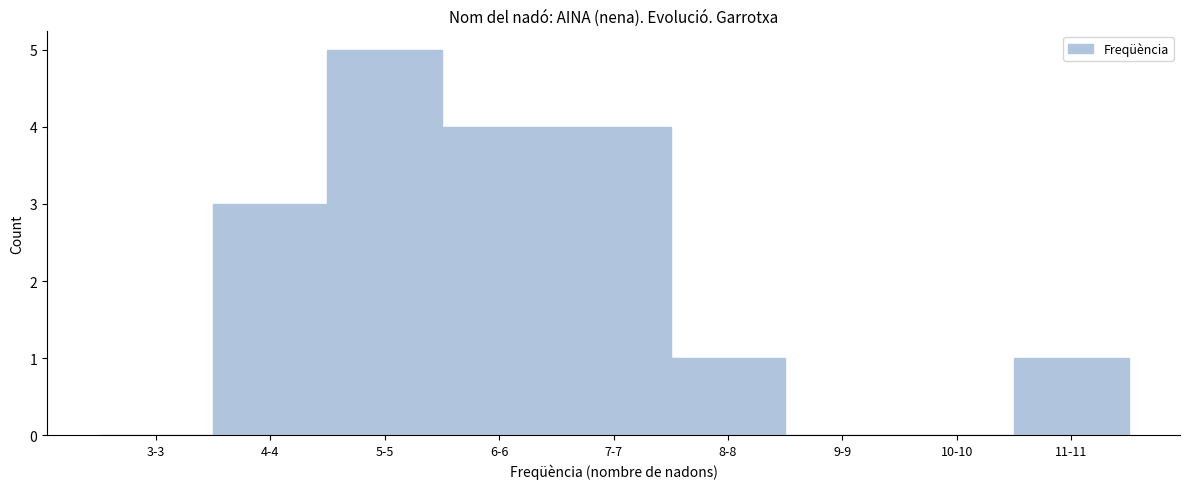

Reading left to right, what are all the values shown in this chart?

3-3=0	4-4=3	5-5=5	6-6=4	7-7=4	8-8=1	9-9=0	10-10=0	11-11=1